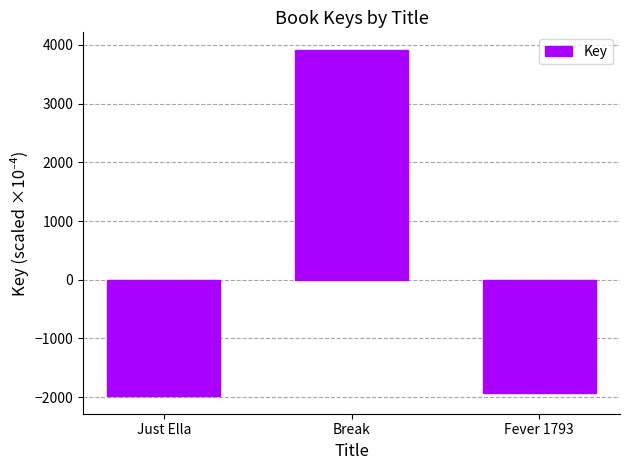

What is the difference between the maximum and minimum values?

5906.7